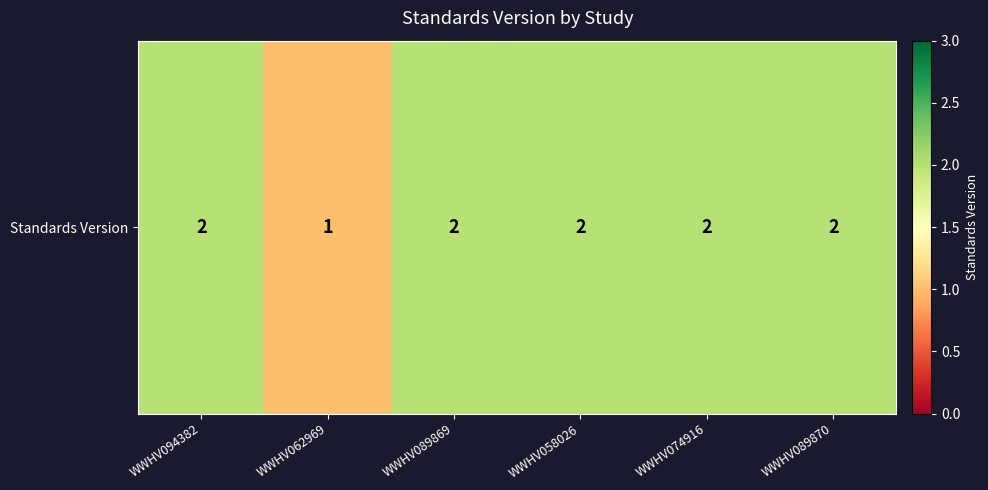

Approximately how many times larger is the value at WWHV089870 compared to WWHV062969?

2.0